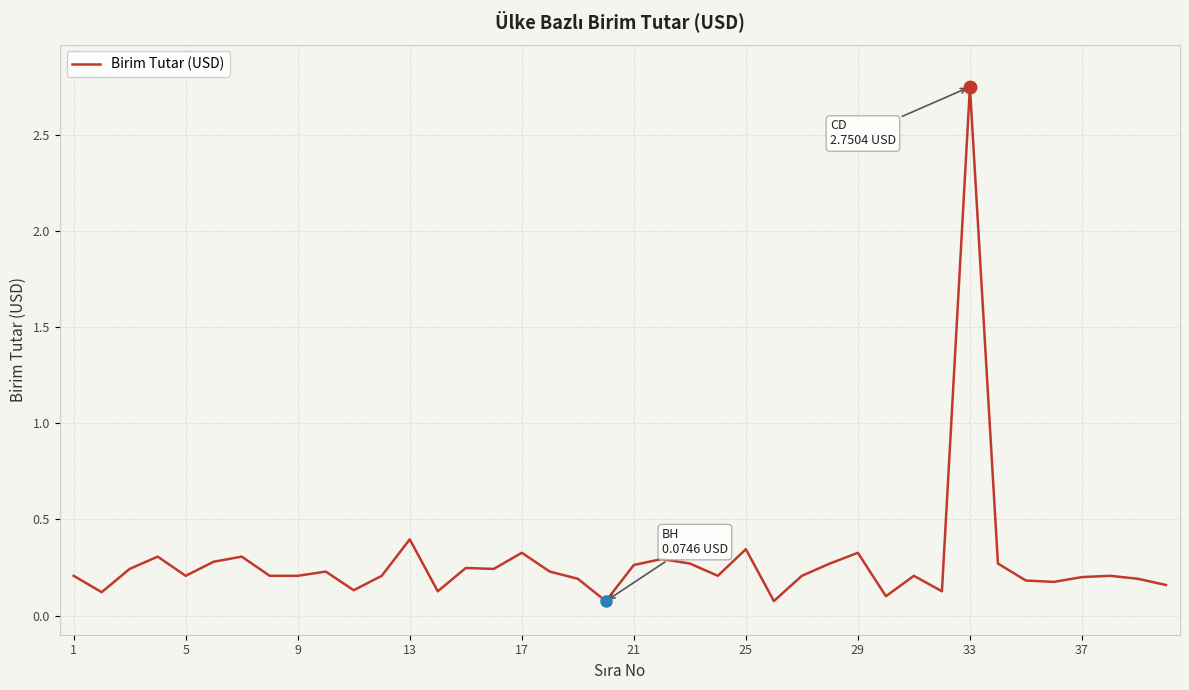

What is the difference between the maximum and minimum values?

2.7